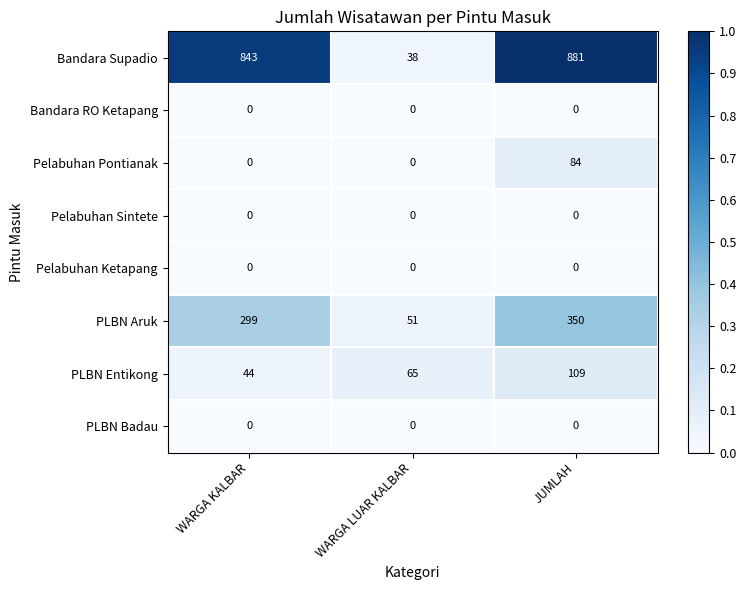

What is the total value across all series at WARGA LUAR KALBAR?

154